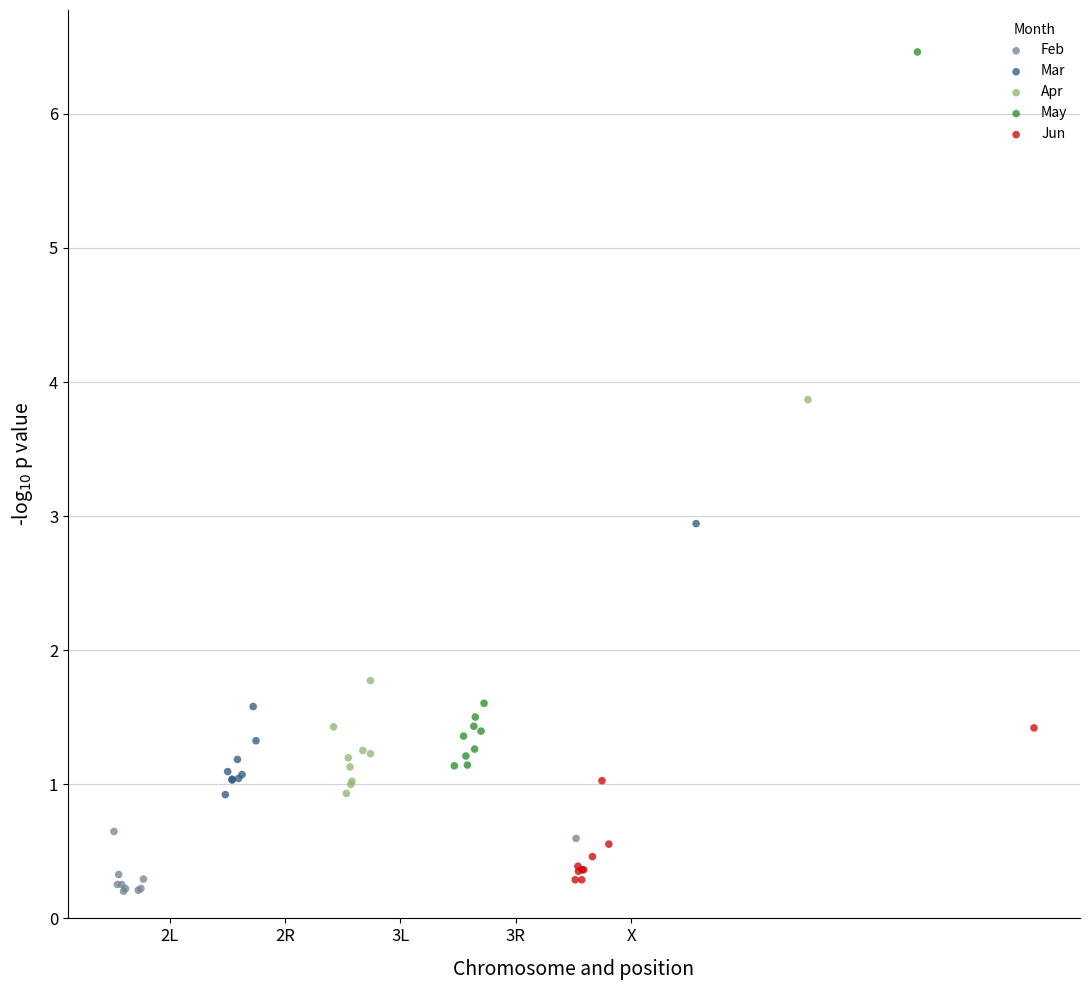

Which series has the largest Y range (max minus min)?

May